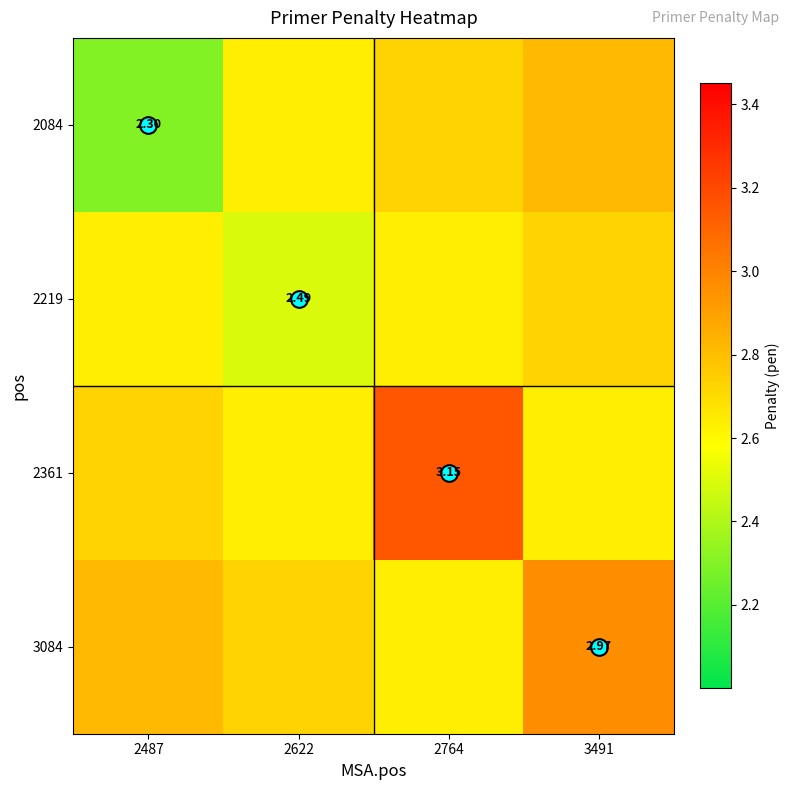

What is the spread (max minus min) of values at 3491?

0.3